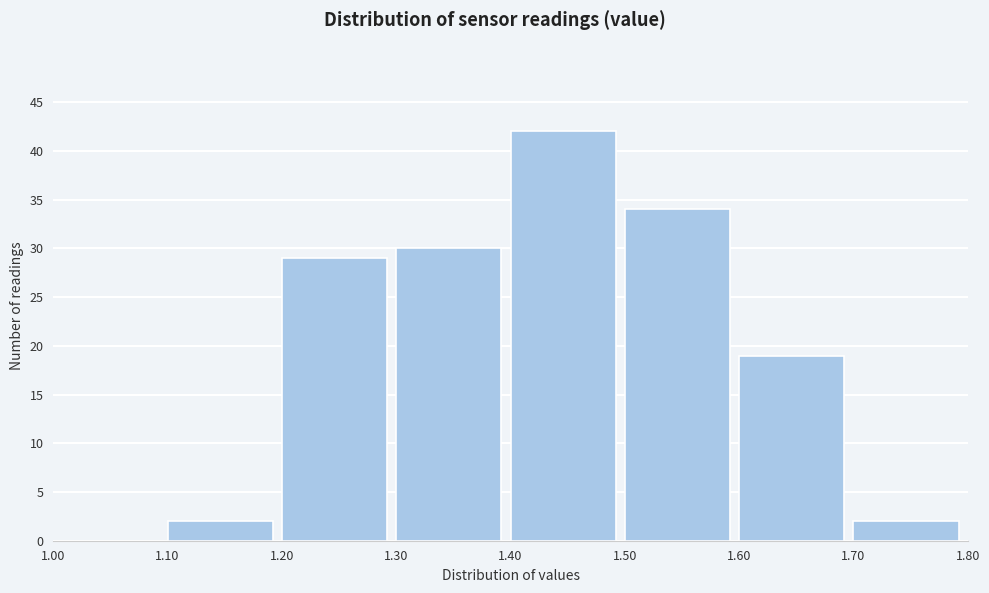

Which range on the x-axis has the tallest bar?

1.40 to 1.50